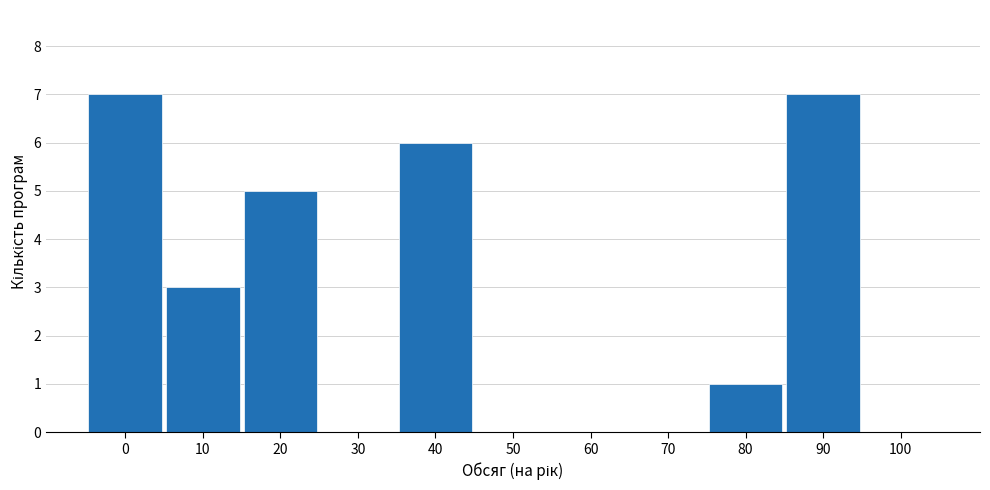

Reading left to right, list all the values displayed in this chart.

0=7	10=3	20=5	30=0	40=6	50=0	60=0	70=0	80=1	90=7	100=0